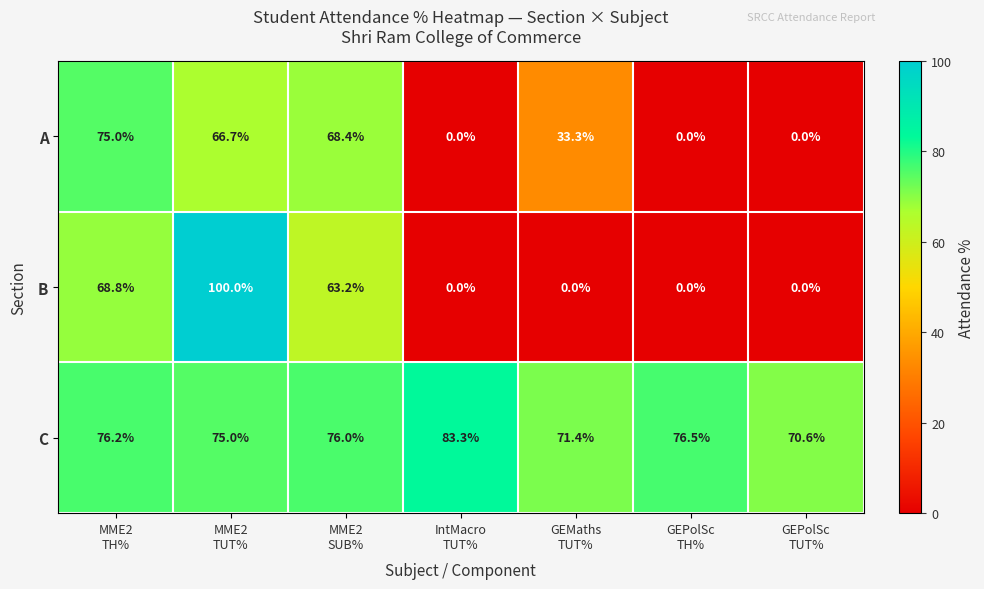

Which series has the largest total across all categories?

C